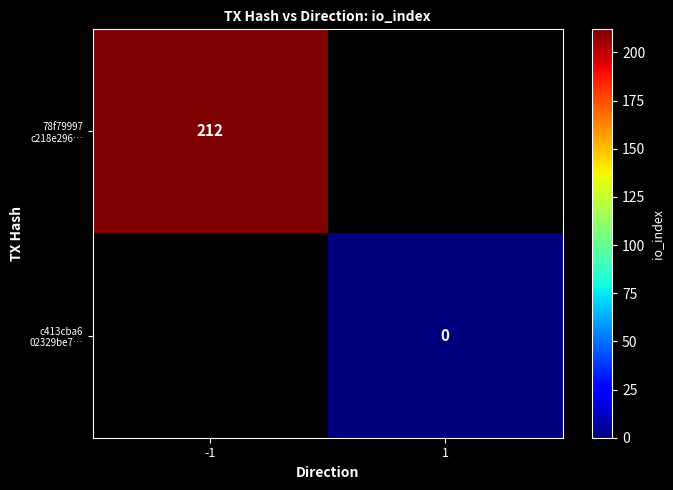

At which category does the chart reach its peak across all series?

-1